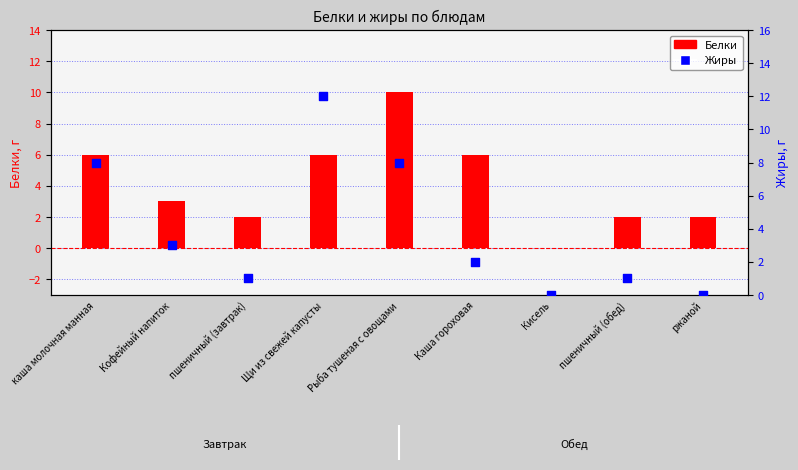

Which series contains the highest Y value?

Жиры